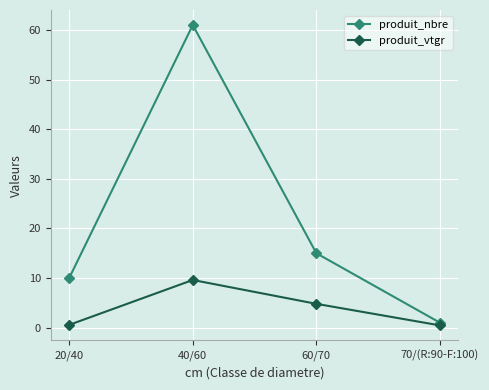

What position from the left is 40/60?

2